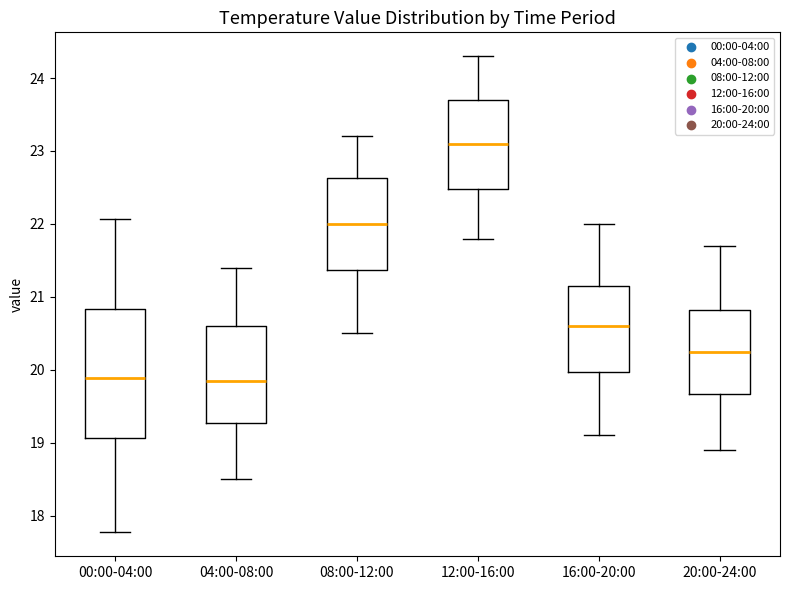

Reading left to right, read every box against the y-axis: the position of its median line, the range the box covers, and the ends of its whiskers. The values are not printed on the chart, so give them approximately, as read against the axis.

00:00-04:00: median 19.9, box 19.1 to 20.8, whiskers 17.8 to 22.1
04:00-08:00: median 19.9, box 19.3 to 20.6, whiskers 18.5 to 21.4
08:00-12:00: median 22.0, box 21.4 to 22.6, whiskers 20.5 to 23.2
12:00-16:00: median 23.1, box 22.5 to 23.7, whiskers 21.8 to 24.3
16:00-20:00: median 20.6, box 20.0 to 21.2, whiskers 19.1 to 22.0
20:00-24:00: median 20.3, box 19.7 to 20.8, whiskers 18.9 to 21.7